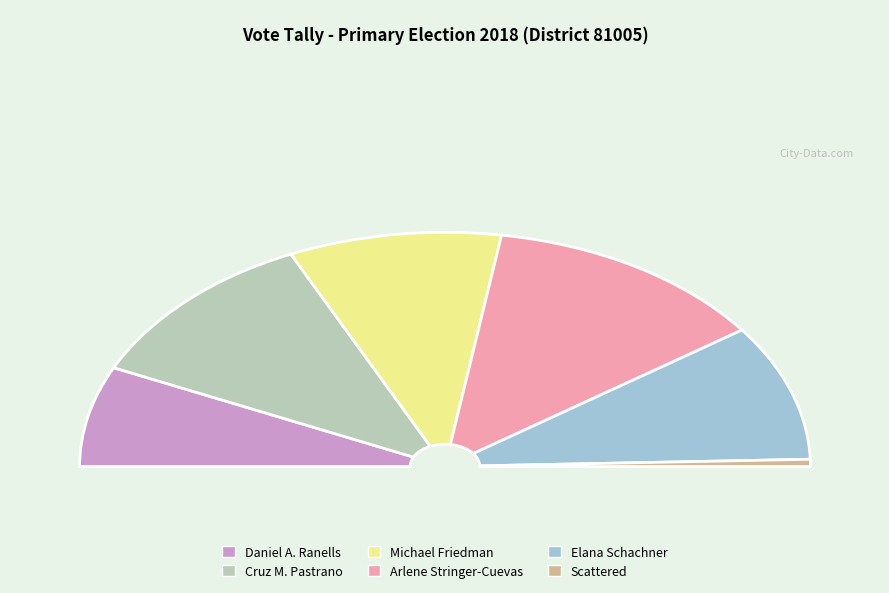

True or false: Elana Schachner accounts for 27% of the total.

False